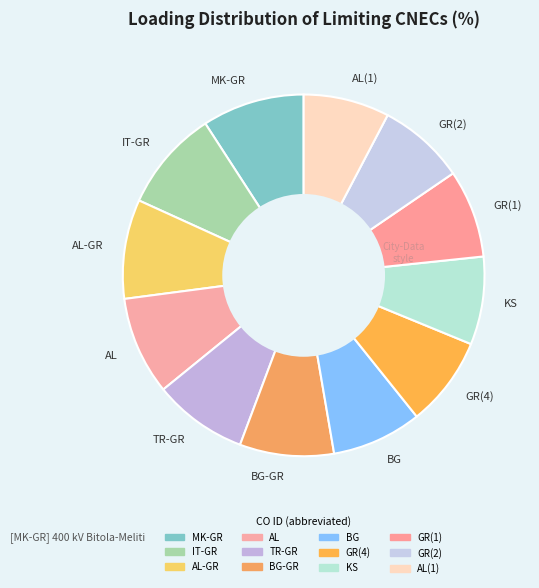

The GR(4) slice represents 16% of the pie. True or false?

False